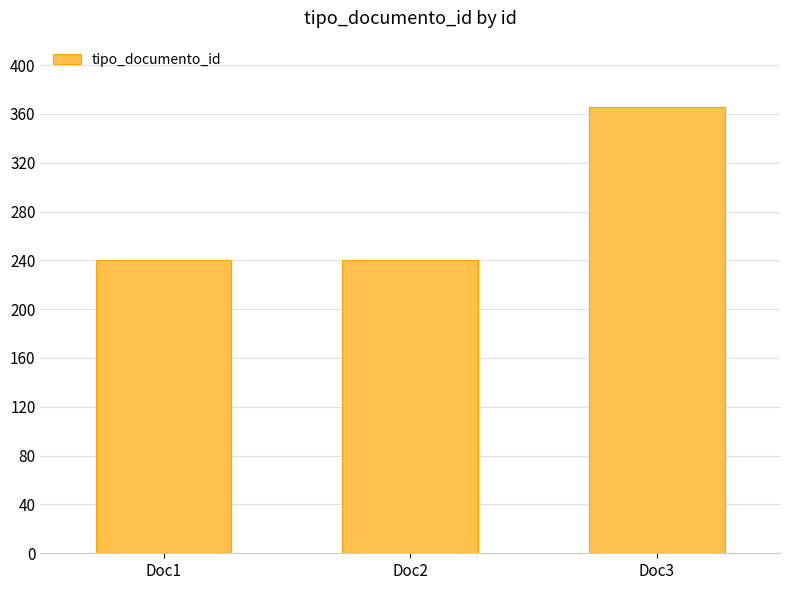

The chart shows a value of 321 at Doc2. True or false?

False